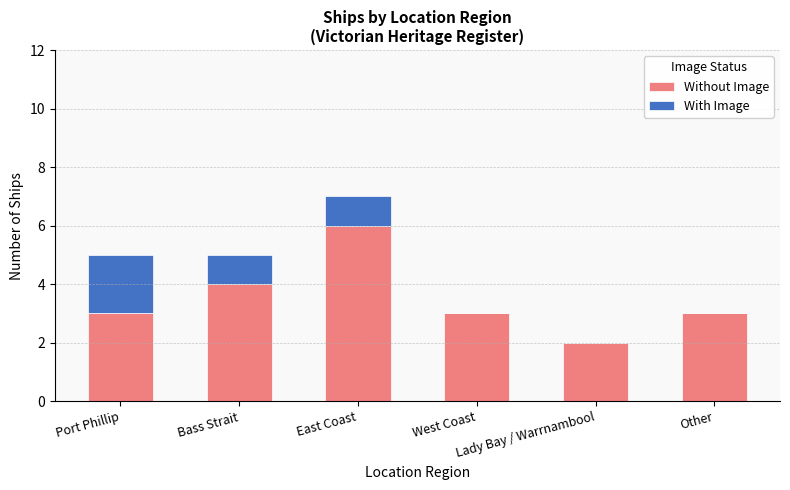

What is the sum of all Without Image values?

21